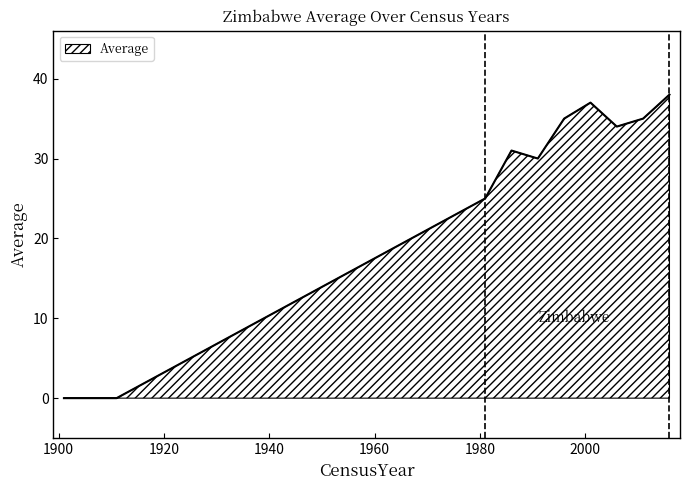

What is the difference between the second highest and minimum values?

37